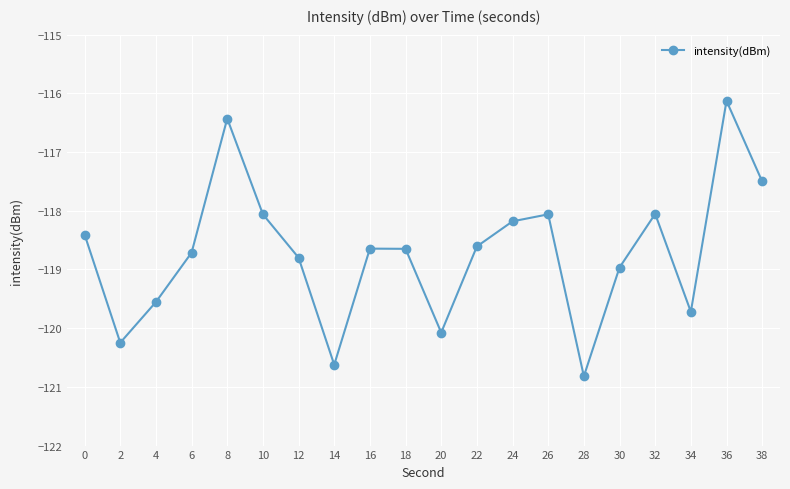

What is the value of the 10th point from the left?

-118.6